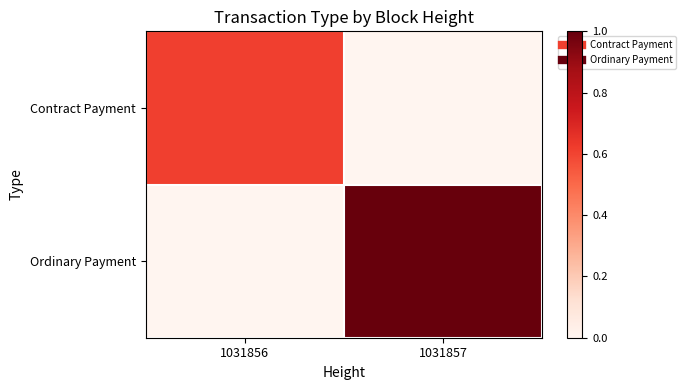

List the series in order of their overall mean, lowest first.

Contract Payment, Ordinary Payment